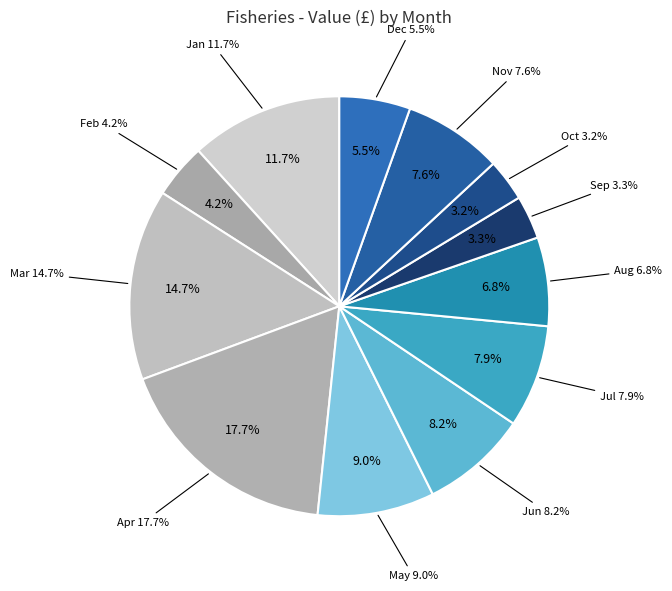

Count the number of slices in the pie.

12